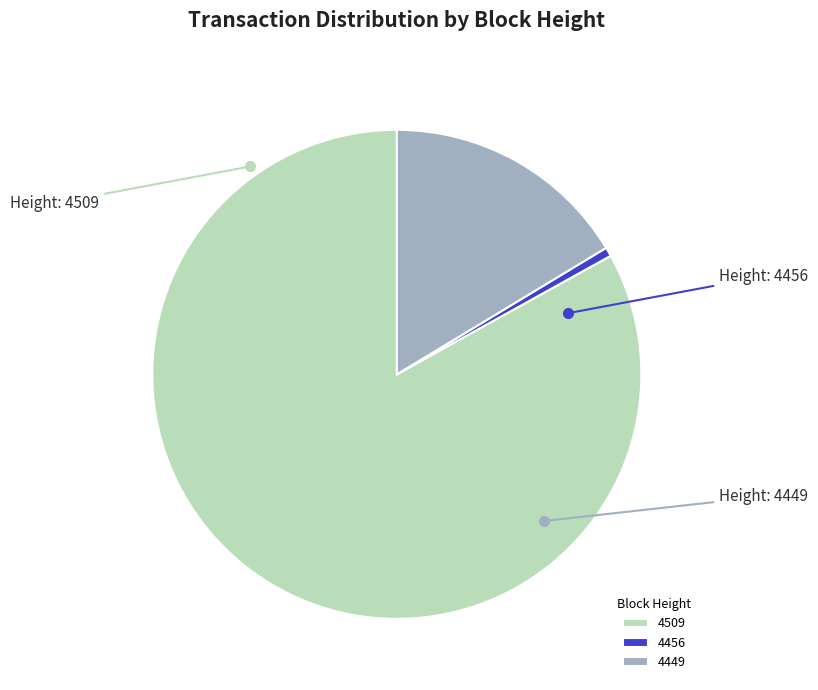

How many slices are in this pie chart?

3